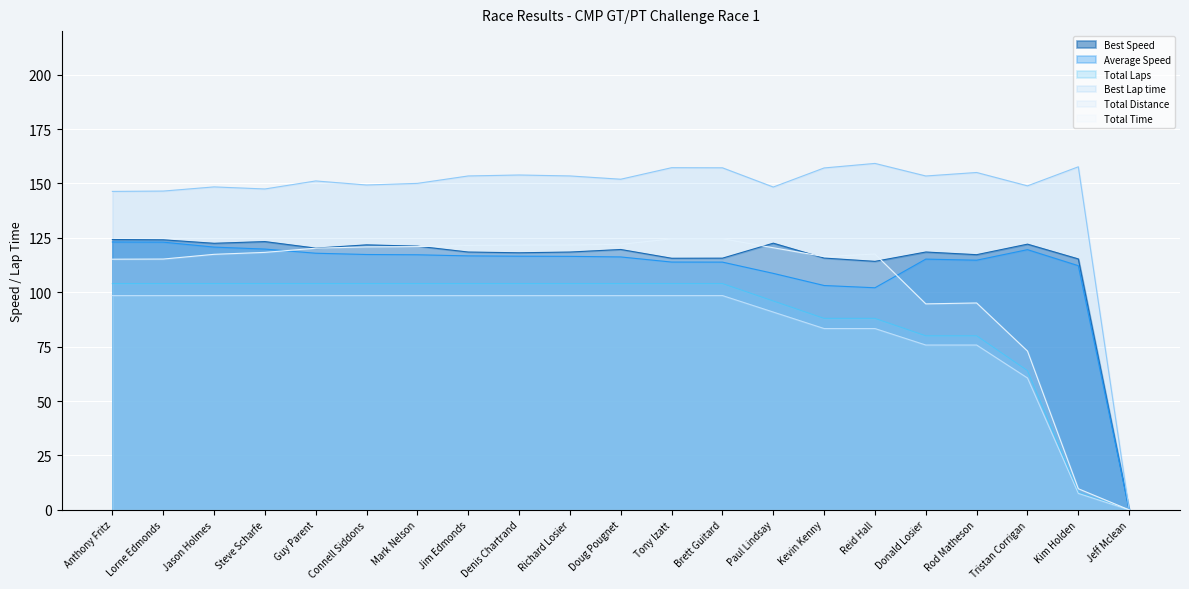

What is the label of the 5th point from the right?

Donald Losier